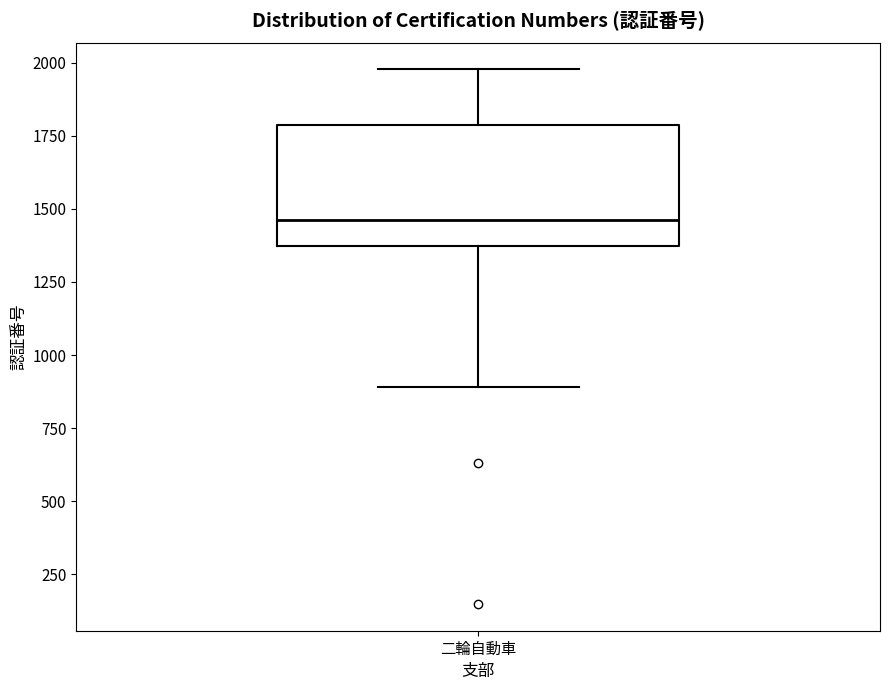

Where does the median line of the box for 二輪自動車 sit on the y-axis? The values are not printed on the chart, so give them approximately, as read against the axis.

1450